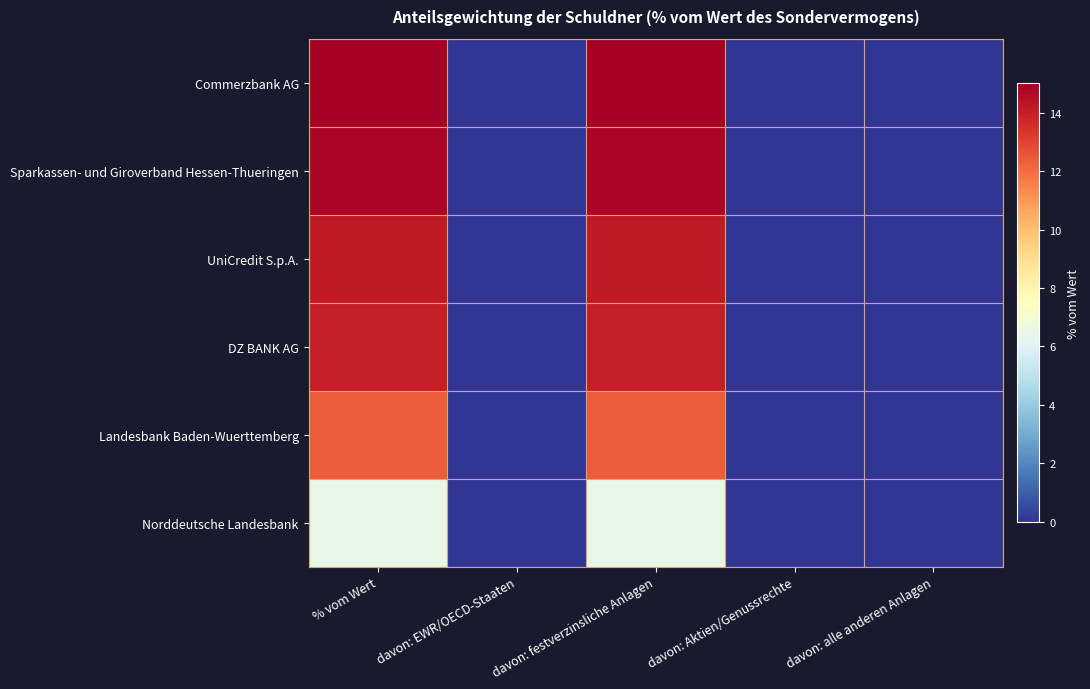

Rank the series by their maximum value, from lowest to highest.

Norddeutsche Landesbank, Landesbank Baden-Wuerttemberg, DZ BANK AG, UniCredit S.p.A., Sparkassen- und Giroverband Hessen-Thueringen, Commerzbank AG